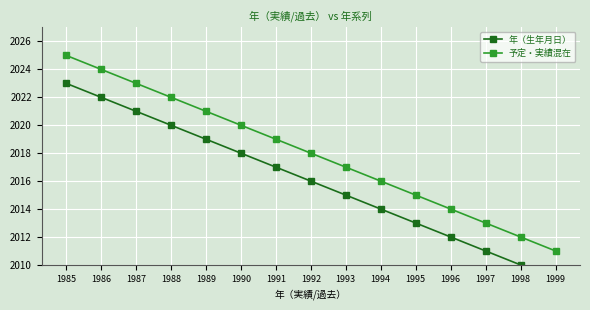

List the labels in order of 年（生年月日） value, largest first.

1985, 1986, 1987, 1988, 1989, 1990, 1991, 1992, 1993, 1994, 1995, 1996, 1997, 1998, 1999